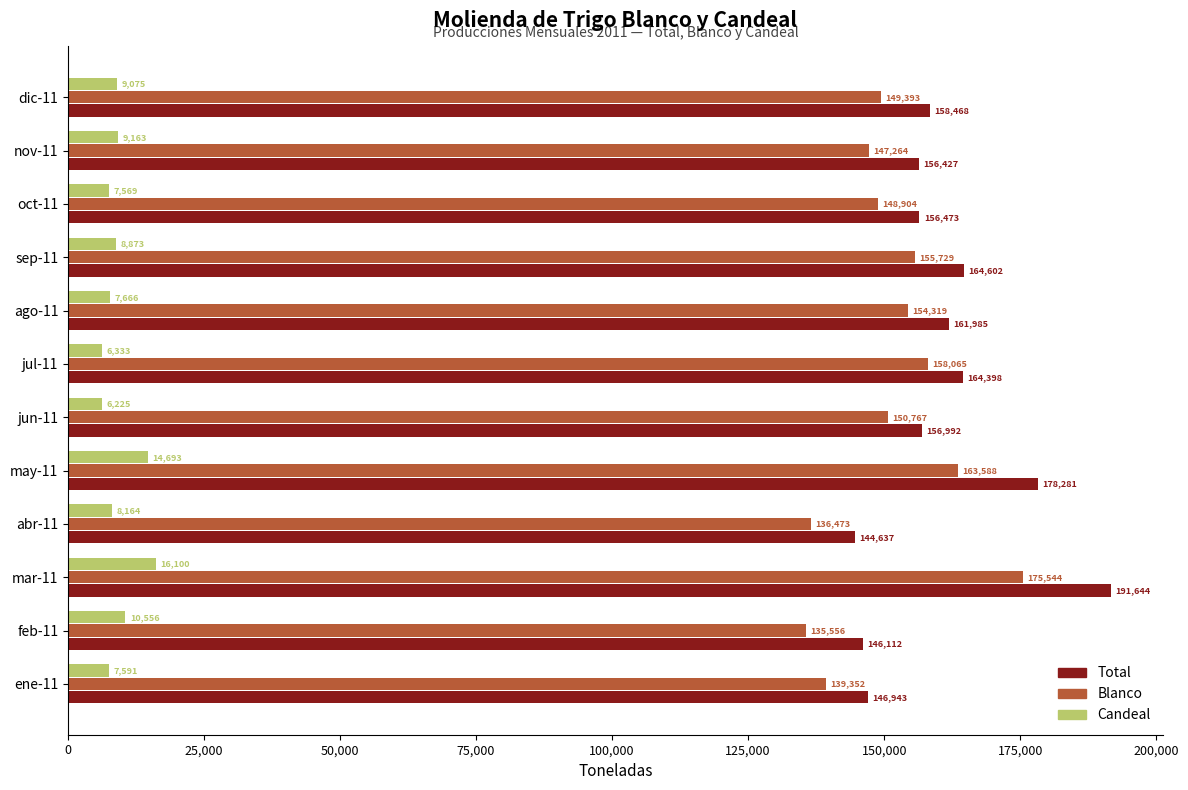

What is the difference between the highest and lowest values at abr-11?

136473